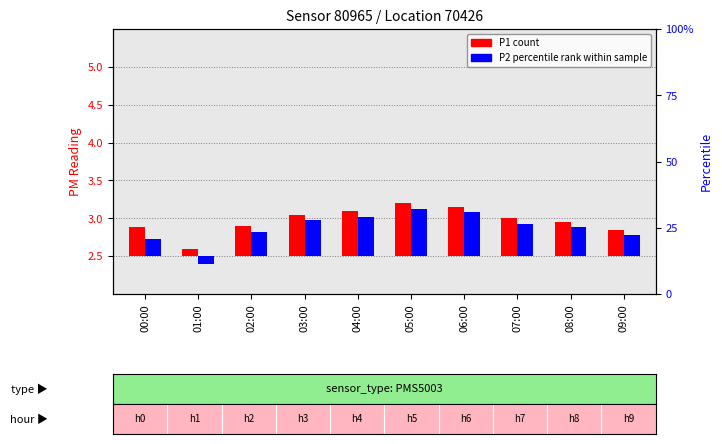

What is the difference between the highest and lowest values at 05:00?

0.1